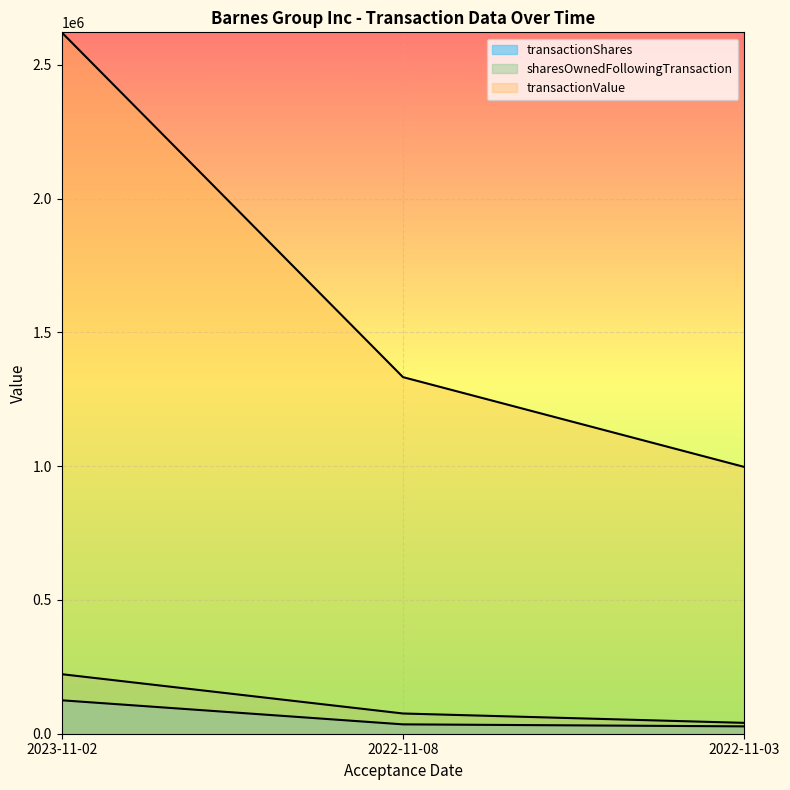

What is the sum of the transactionShares values at 2023-11-02 and 2022-11-08?

160000